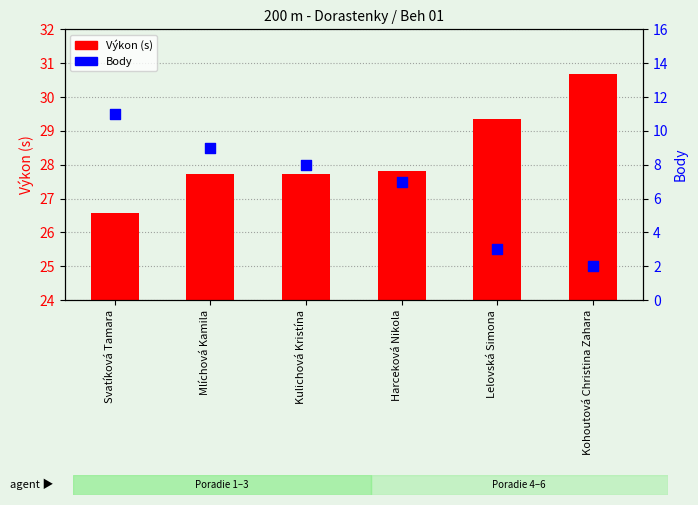

At which category is the sum across all series the highest?

Svatíková Tamara